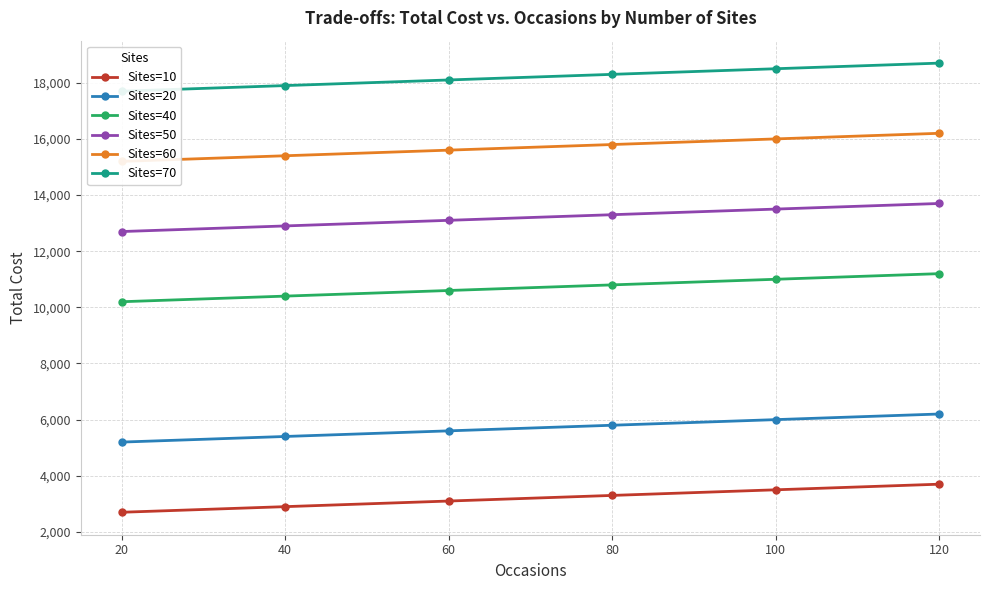

What is the sum of the Sites=20 values at 80 and 120?

12000